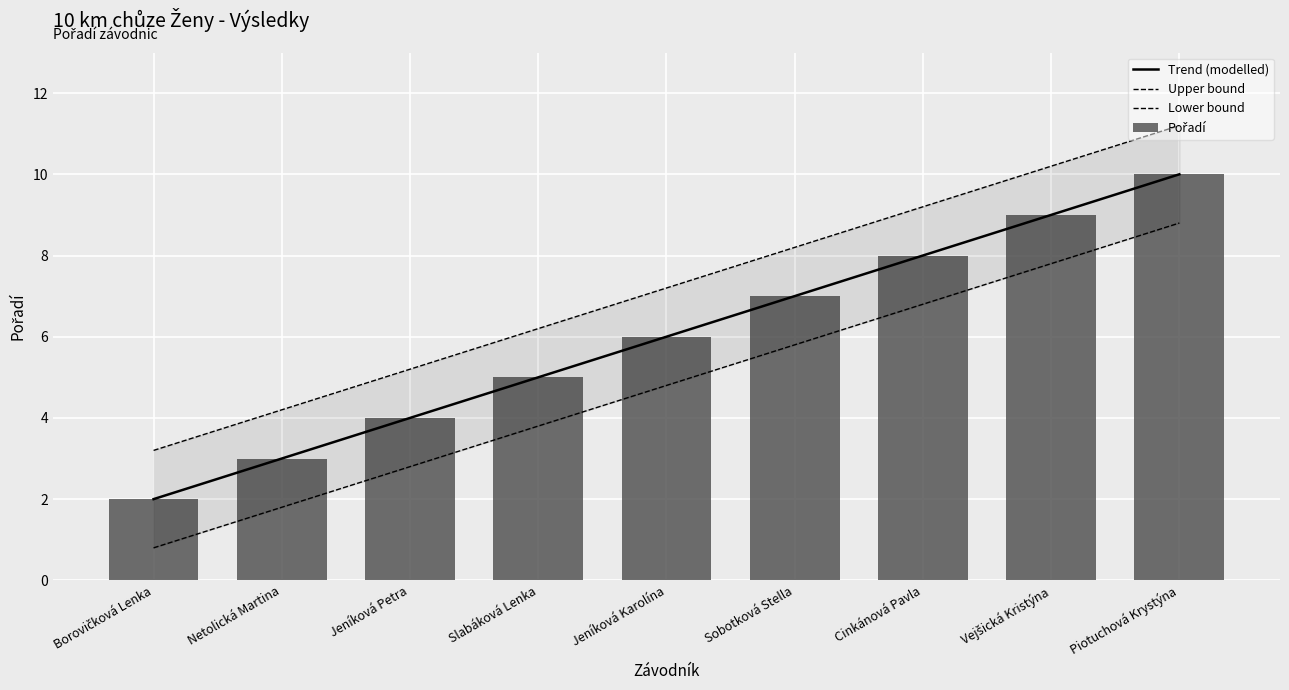

What is the smallest value displayed?

2